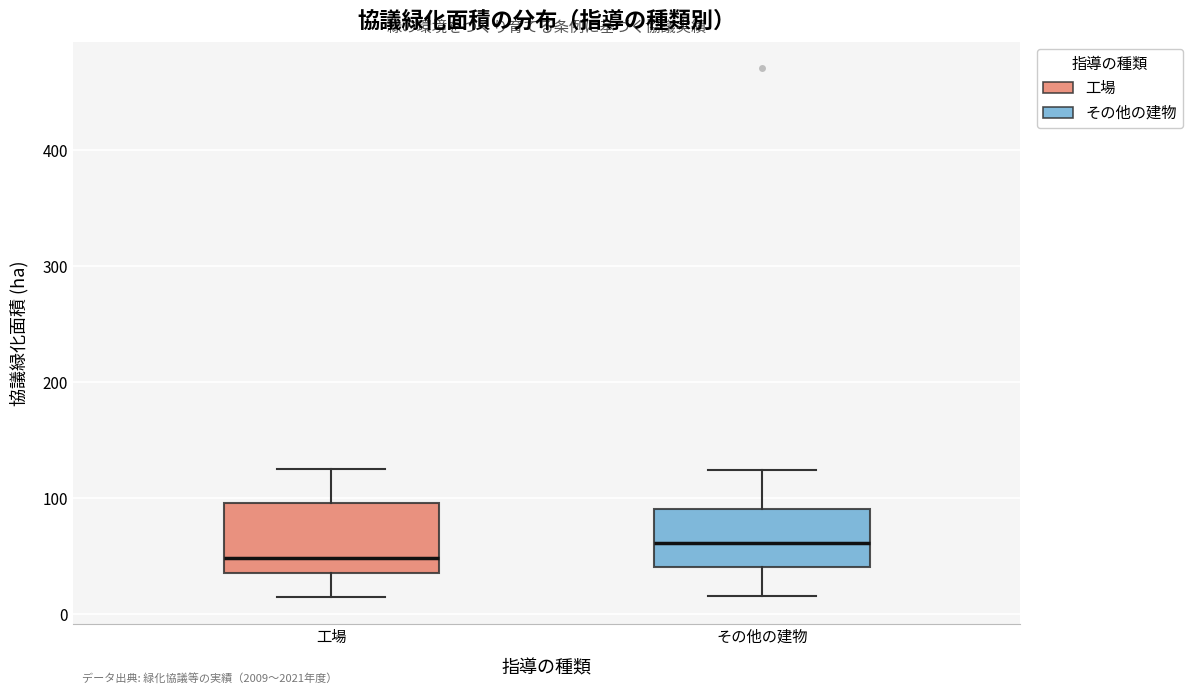

Which box's median line is the lowest?

工場